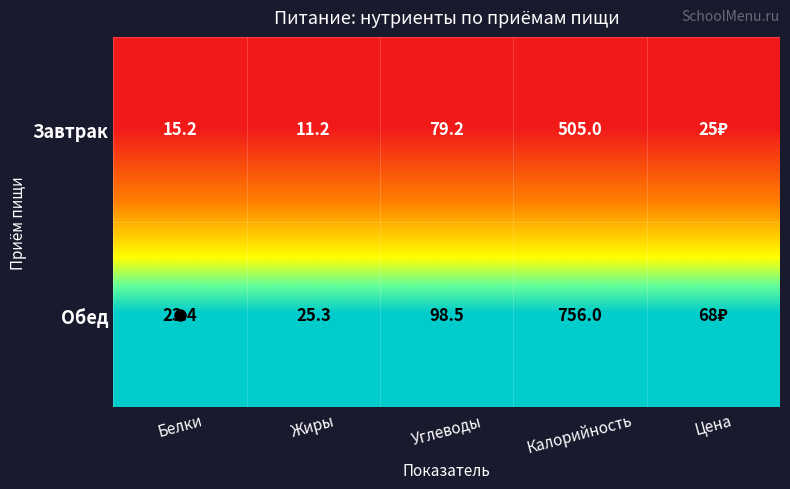

Between Цена and Белки, which is larger?

Цена